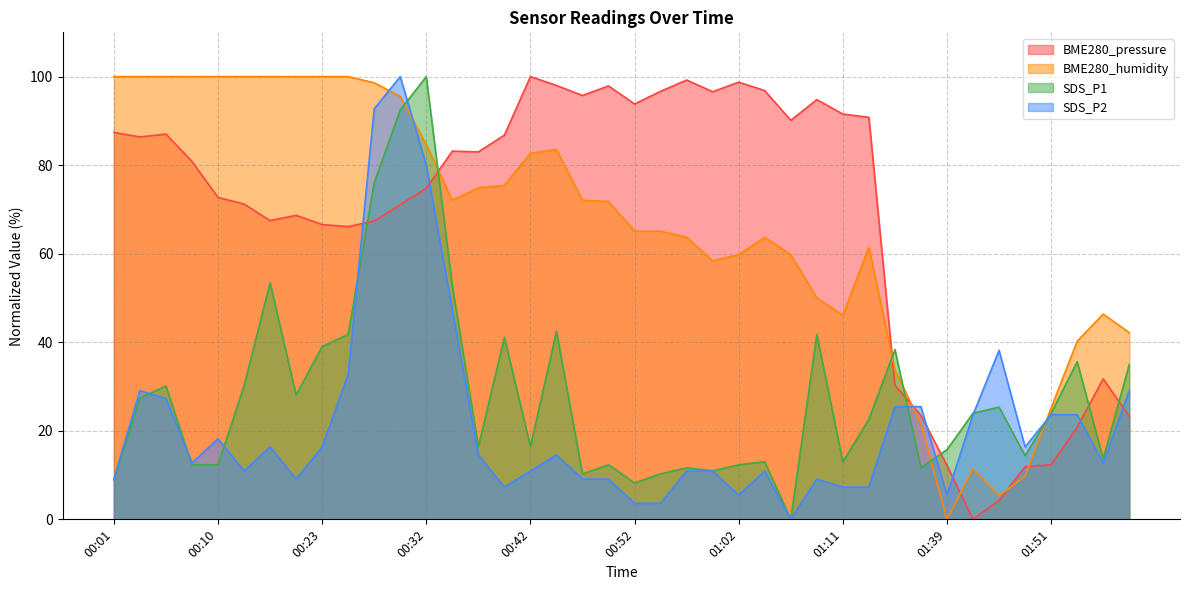

What value does the SDS_P2 series have at 01:09?

9.1